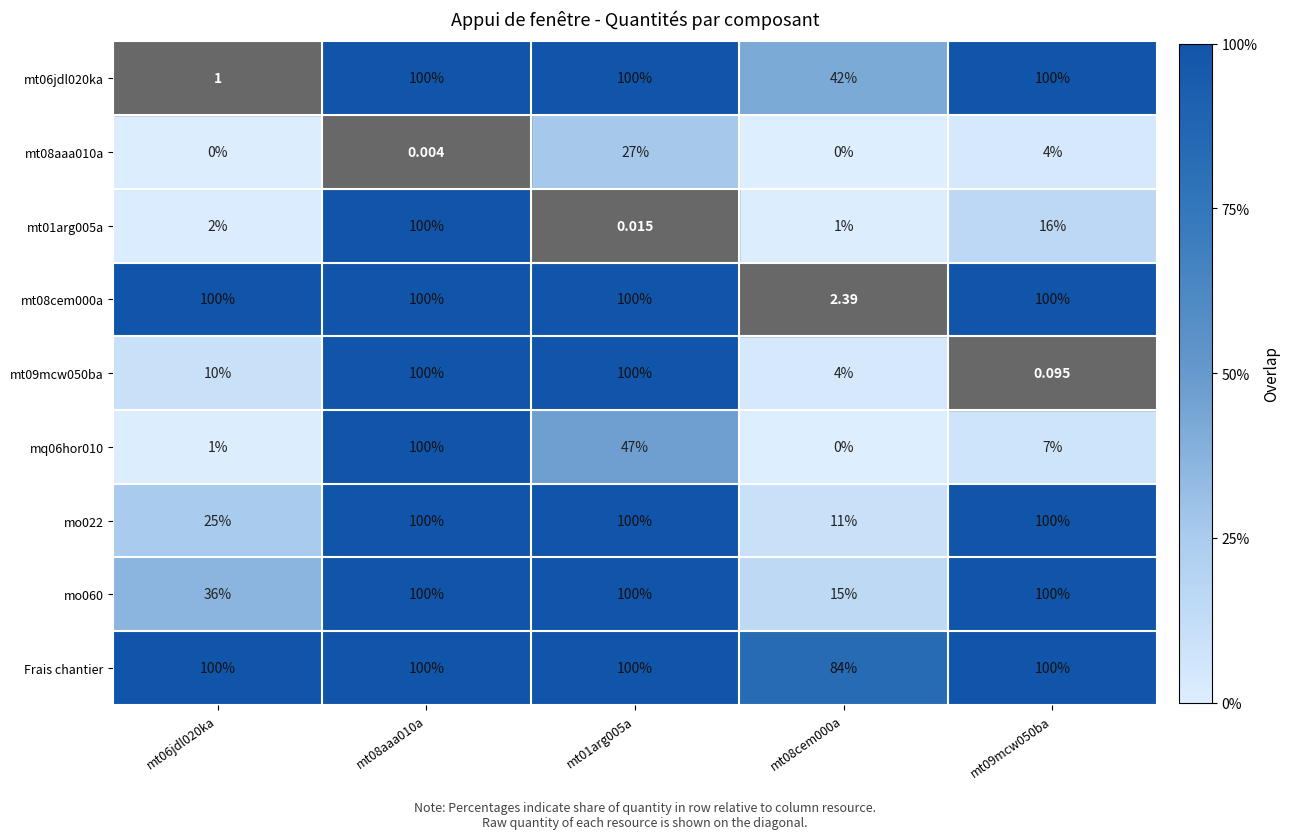

Which category has the highest value across all series?

mt08aaa010a